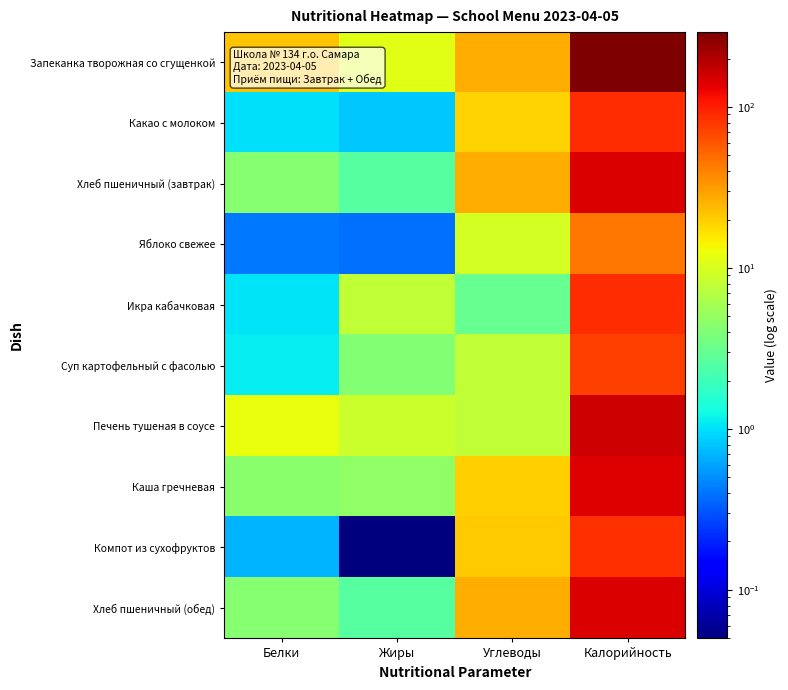

Which series has the largest range (max minus min)?

Запеканка творожная со сгущенкой